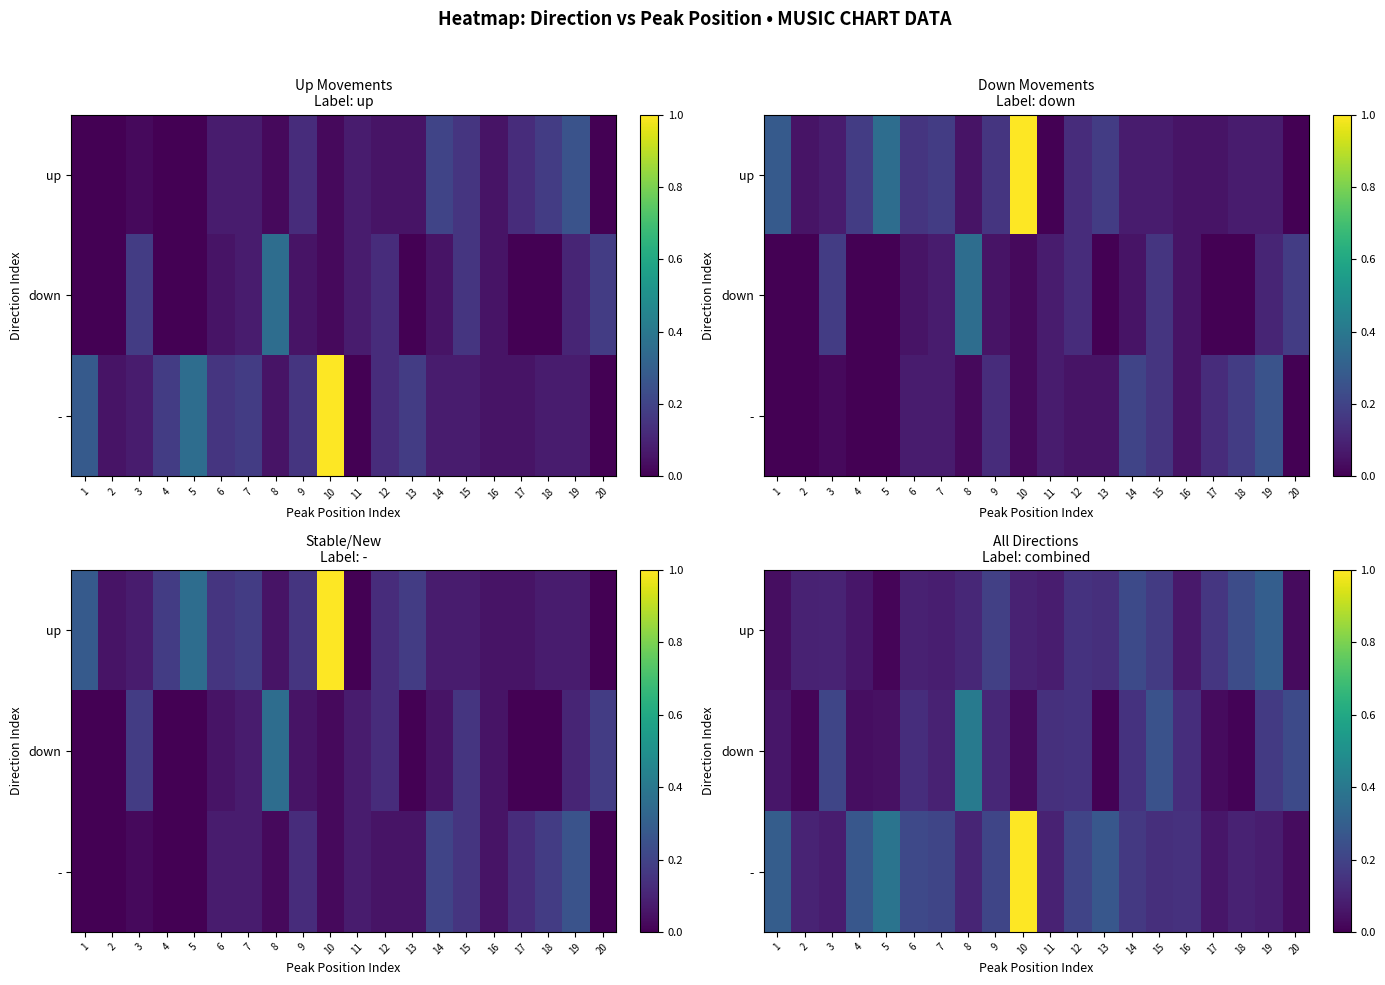

At which category is the sum across all series the highest?

10